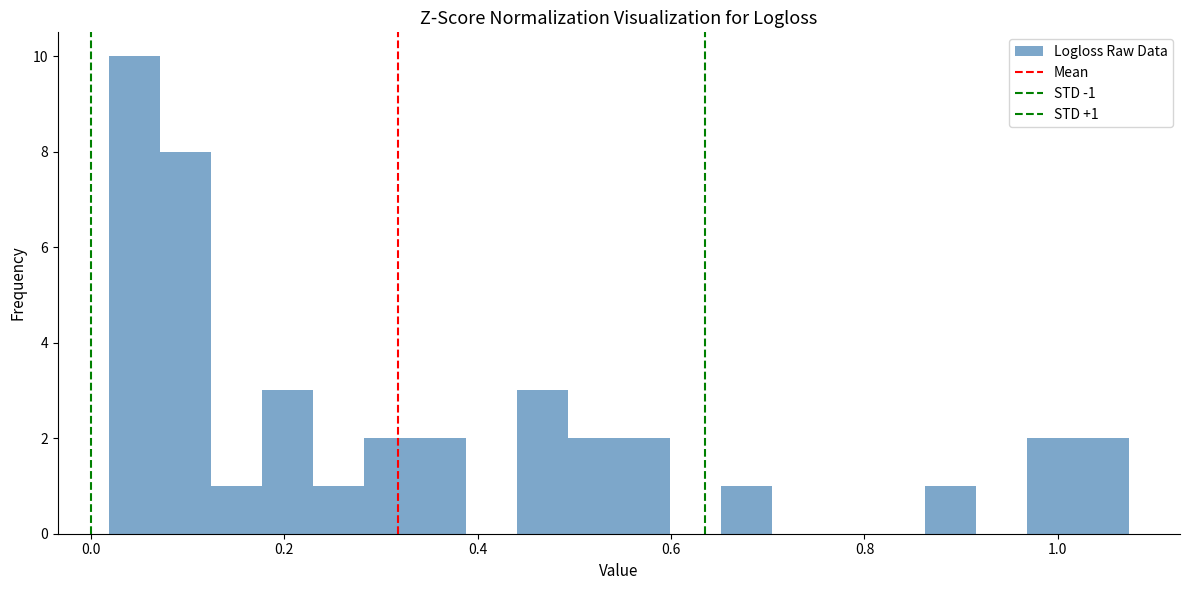

Around what value on the x-axis is the tallest bar? Give the approximate position of its centre, as read against the axis.

0.04